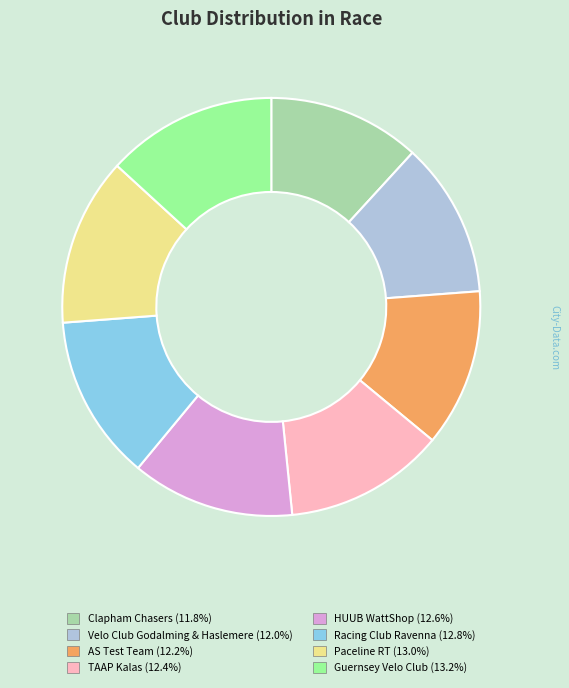

How many slices are in this pie chart?

8